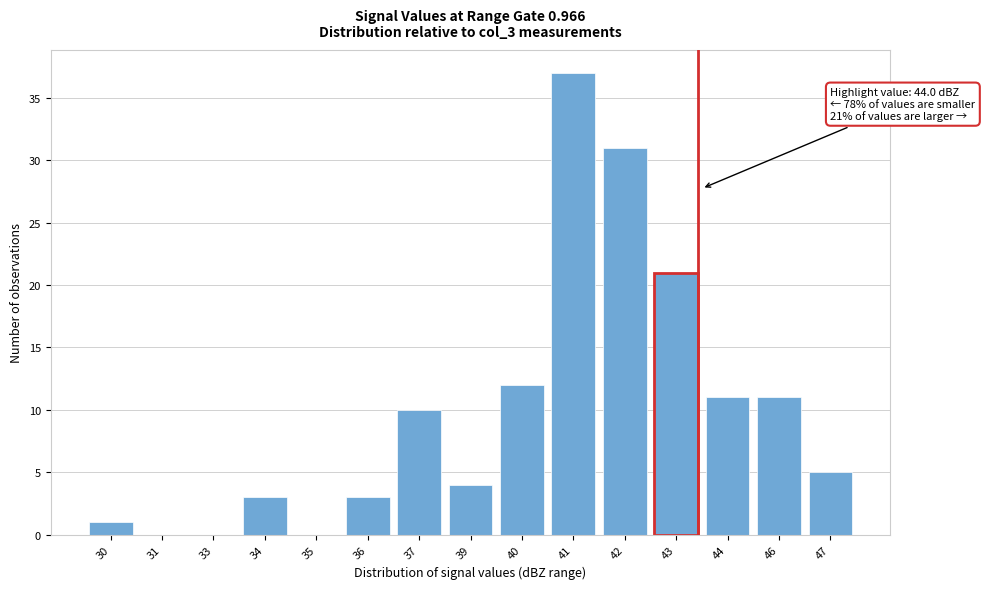

Reading left to right, list all the values displayed in this chart.

30=1	31=0	33=0	34=3	35=0	36=3	37=10	39=4	40=12	41=37	42=31	43=21	44=11	46=11	47=5